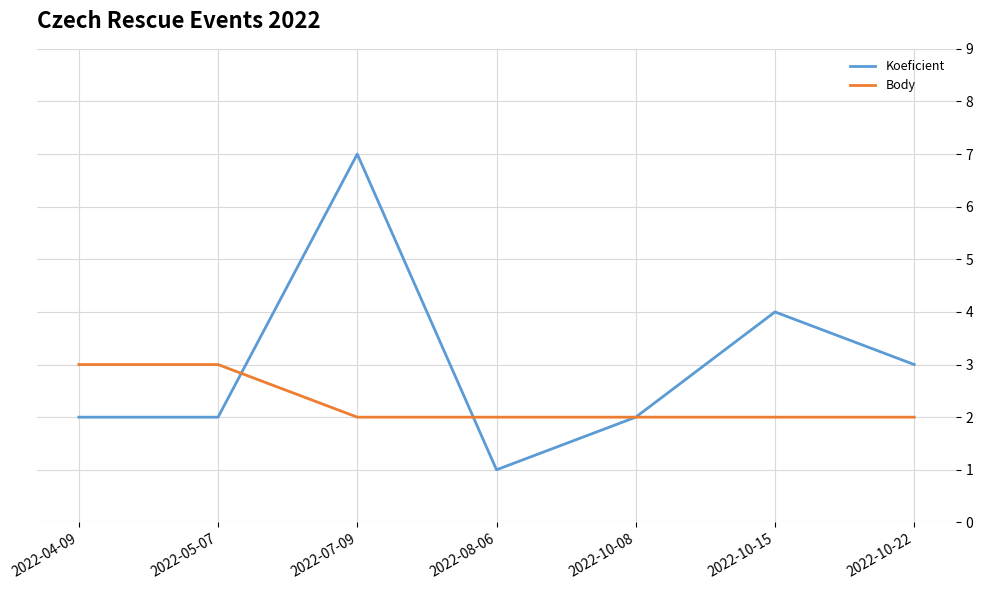

Which series has the largest range (max minus min)?

Koeficient